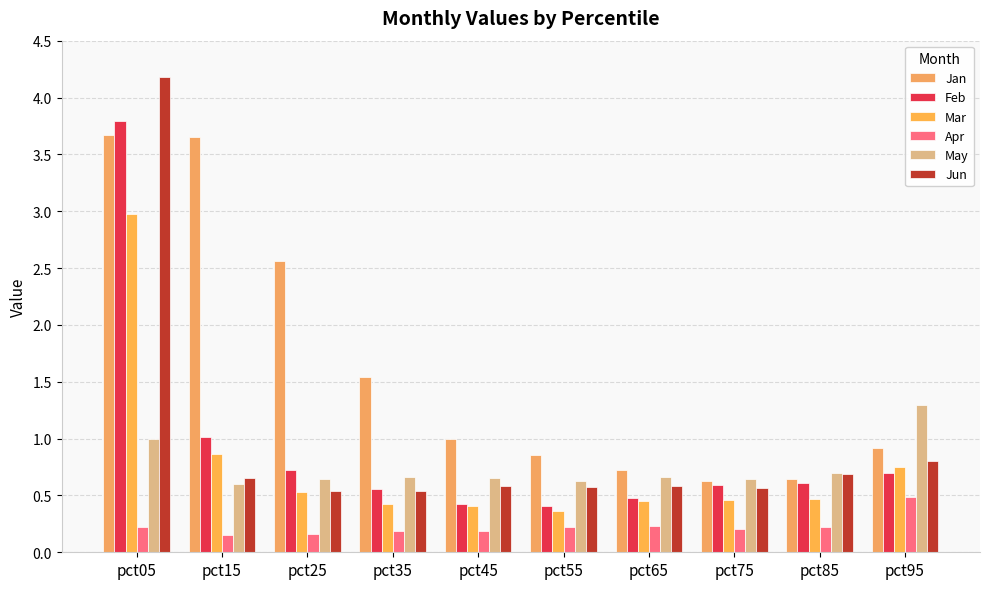

What are all the series names shown in the legend?

Jan, Feb, Mar, Apr, May, Jun